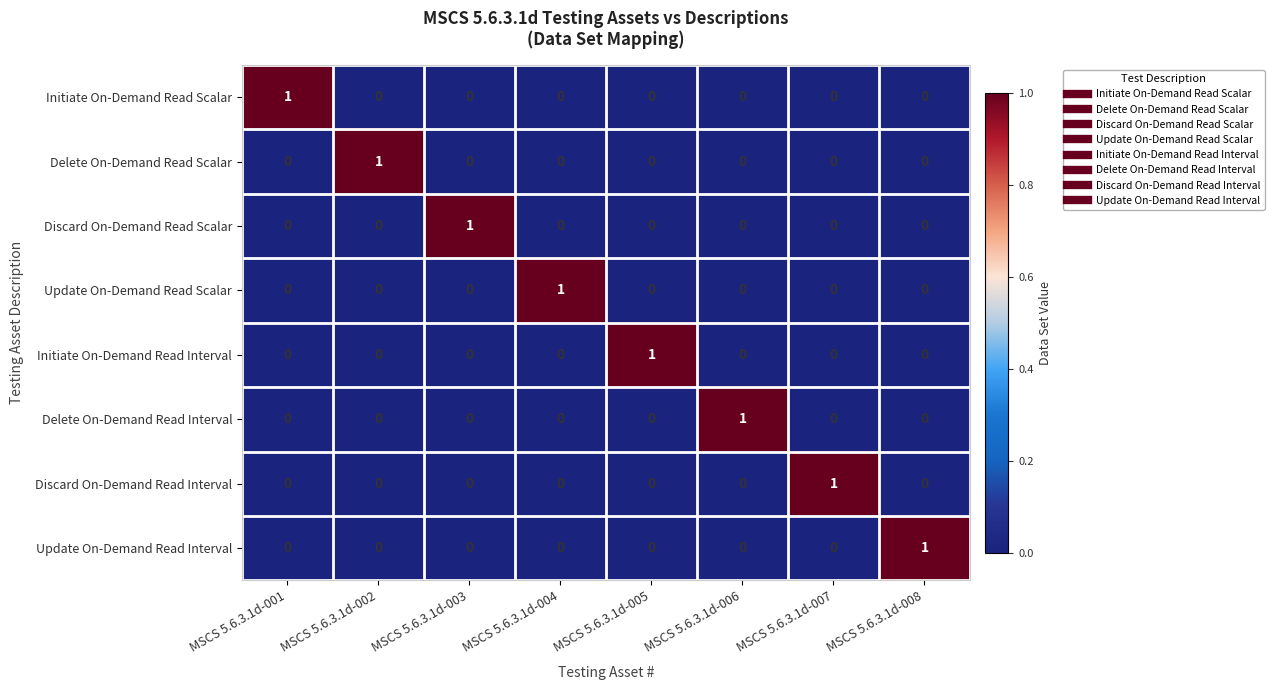

How many Update On-Demand Read Scalar values are between 0 and 1?

8